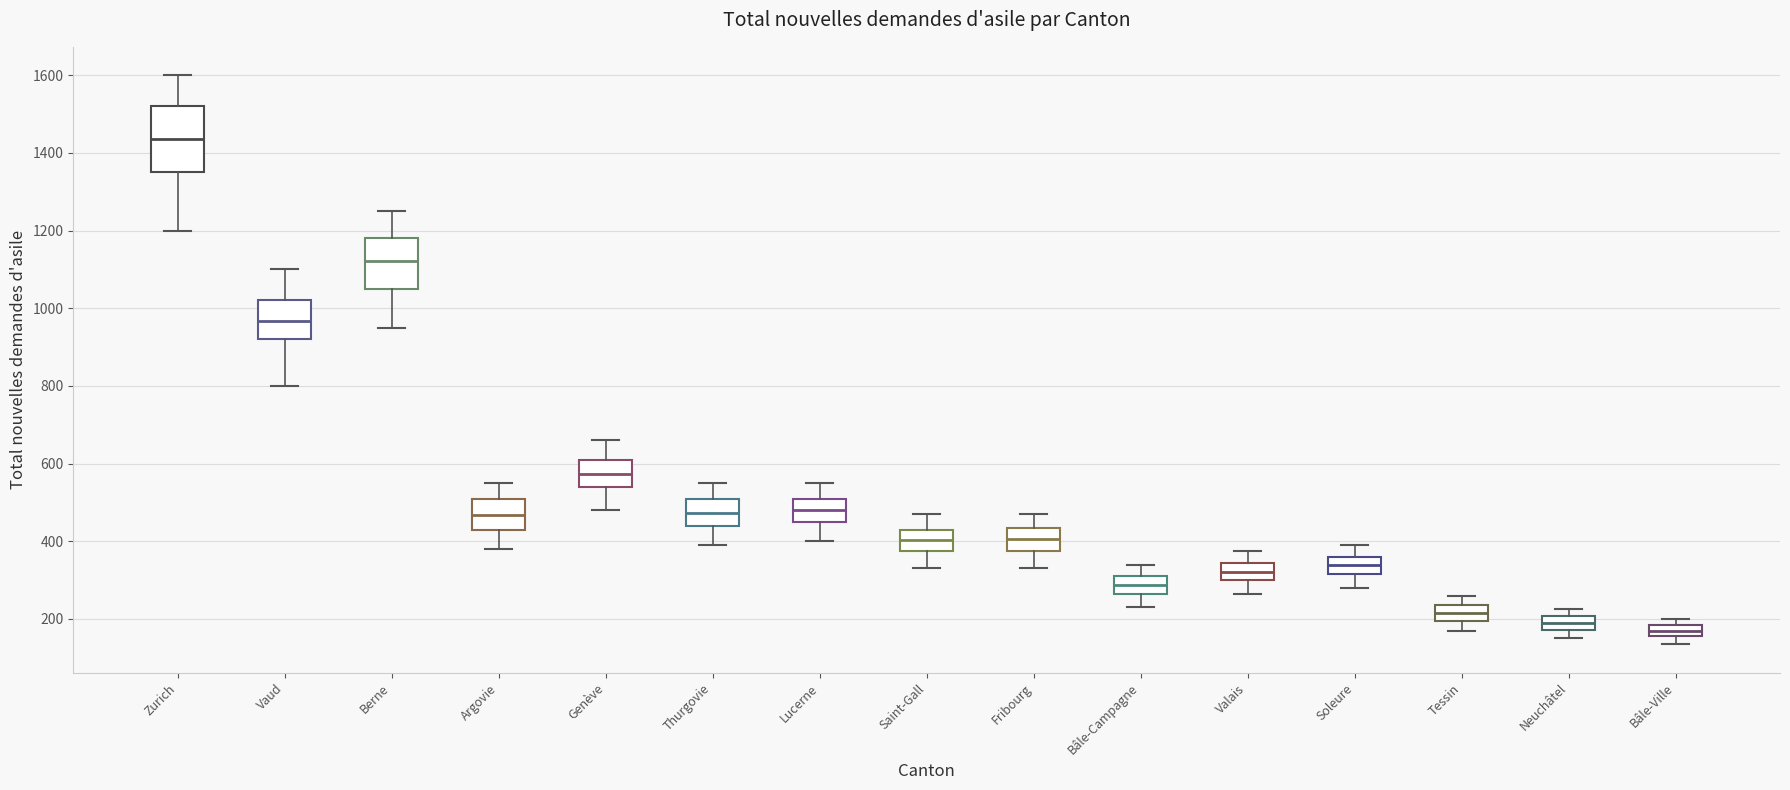

Reading left to right, read every box against the y-axis: the position of its median line, the range the box covers, and the ends of its whiskers. The values are not printed on the chart, so give them approximately, as read against the axis.

Zurich: median 1440, box 1360 to 1520, whiskers 1200 to 1600
Vaud: median 960, box 920 to 1020, whiskers 800 to 1100
Berne: median 1120, box 1060 to 1180, whiskers 960 to 1260
Argovie: median 460, box 440 to 520, whiskers 380 to 560
Genève: median 580, box 540 to 620, whiskers 480 to 660
Thurgovie: median 480, box 440 to 520, whiskers 400 to 560
Lucerne: median 480, box 460 to 520, whiskers 400 to 560
Saint-Gall: median 400, box 380 to 440, whiskers 340 to 480
Fribourg: median 400, box 380 to 440, whiskers 340 to 480
Bâle-Campagne: median 280, box 260 to 320, whiskers 240 to 340
Valais: median 320, box 300 to 340, whiskers 260 to 380
Soleure: median 340, box 320 to 360, whiskers 280 to 400
Tessin: median 220, box 200 to 240, whiskers 180 to 260
Neuchâtel: median 180 (inside the box), box 180 to 200, whiskers 160 to 220
Bâle-Ville: median 160 (inside the box), box 160 to 180, whiskers 140 to 200